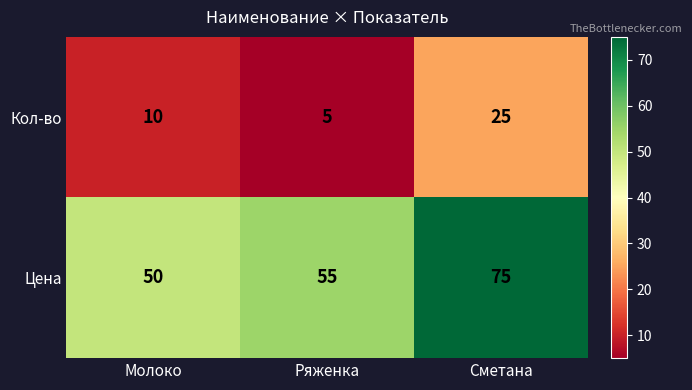

What is the total value across all series at Ряженка?

60